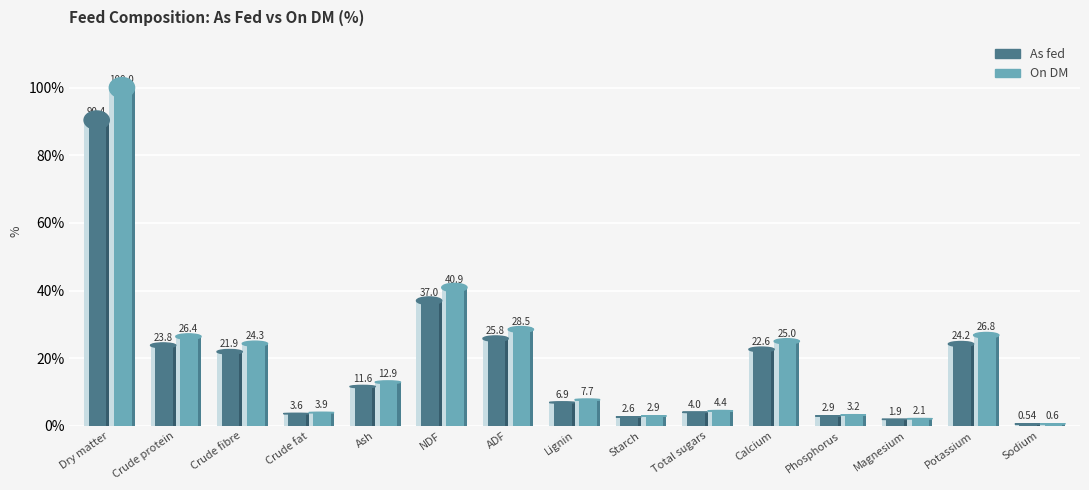

What value does the As fed series have at Lignin?

6.9